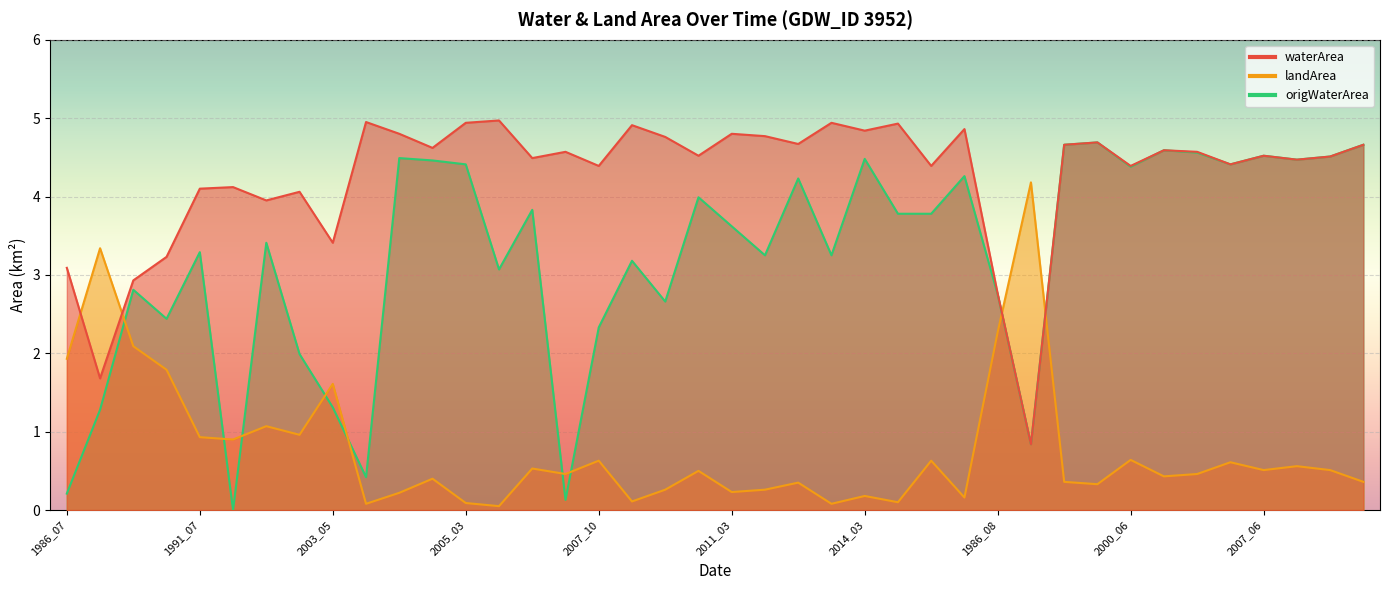

Where is origWaterArea nearest to the value 2?

2002_03